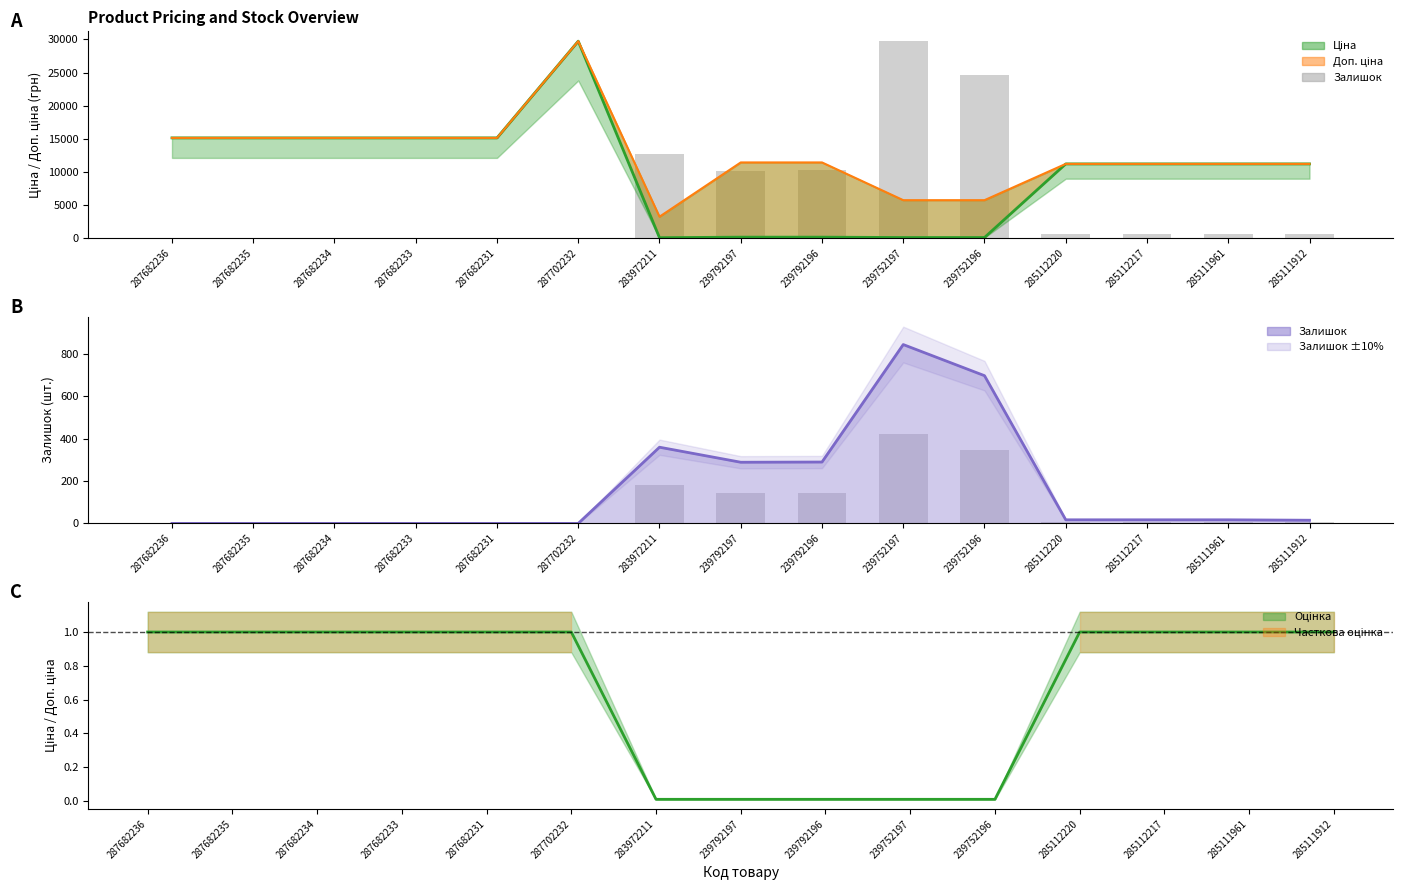

Are the bars horizontal?

No